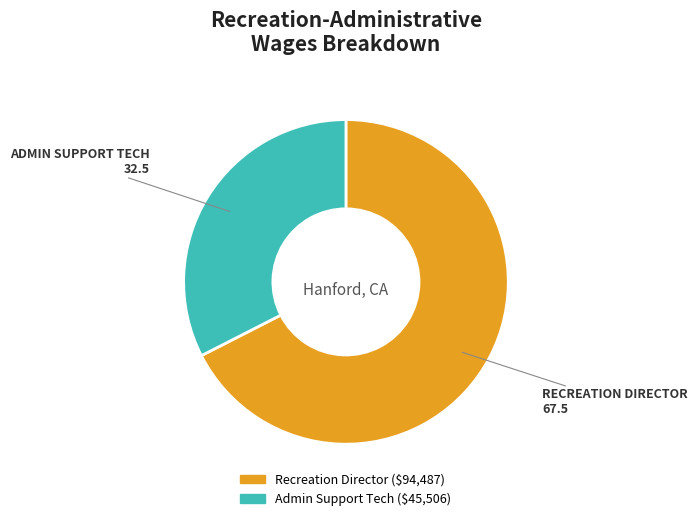

Approximately how many times larger is the value at Admin Support Tech compared to Recreation Director?

0.5